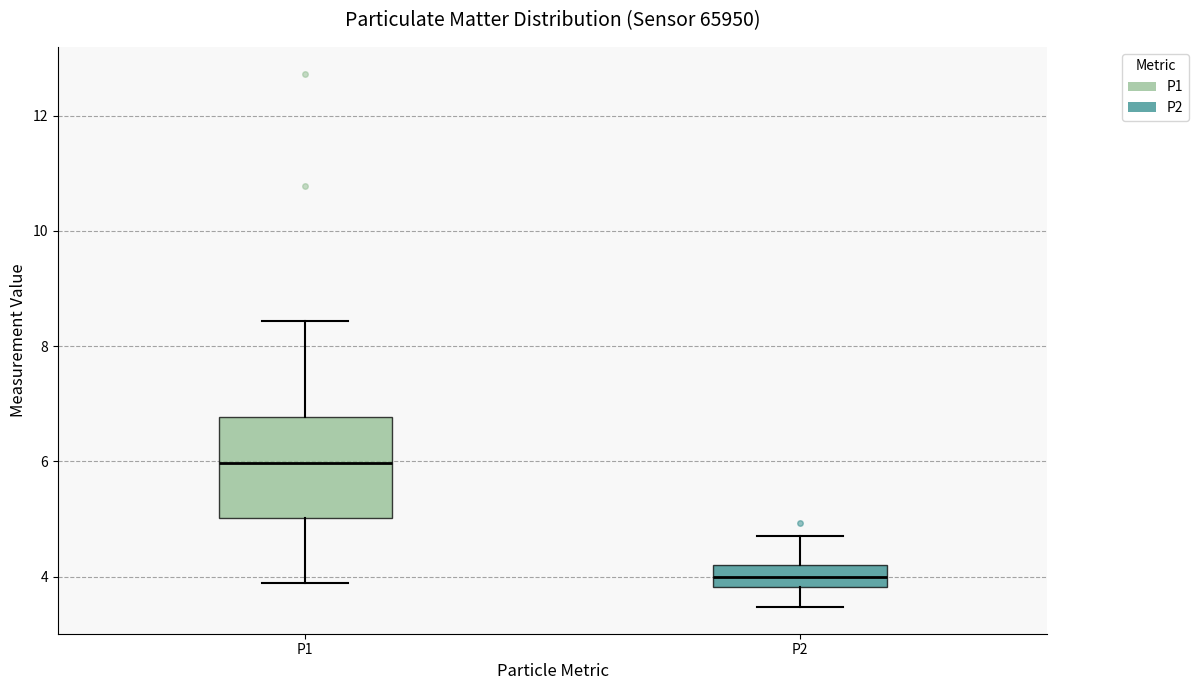

Comparing the boxes themselves (not the whiskers), which one is the tallest?

P1